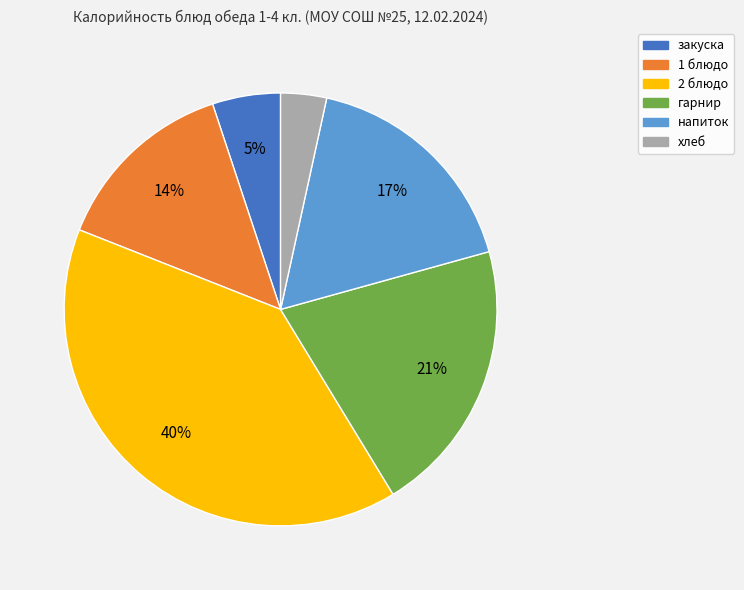

To the nearest percent, what is the average slice percentage?

17%